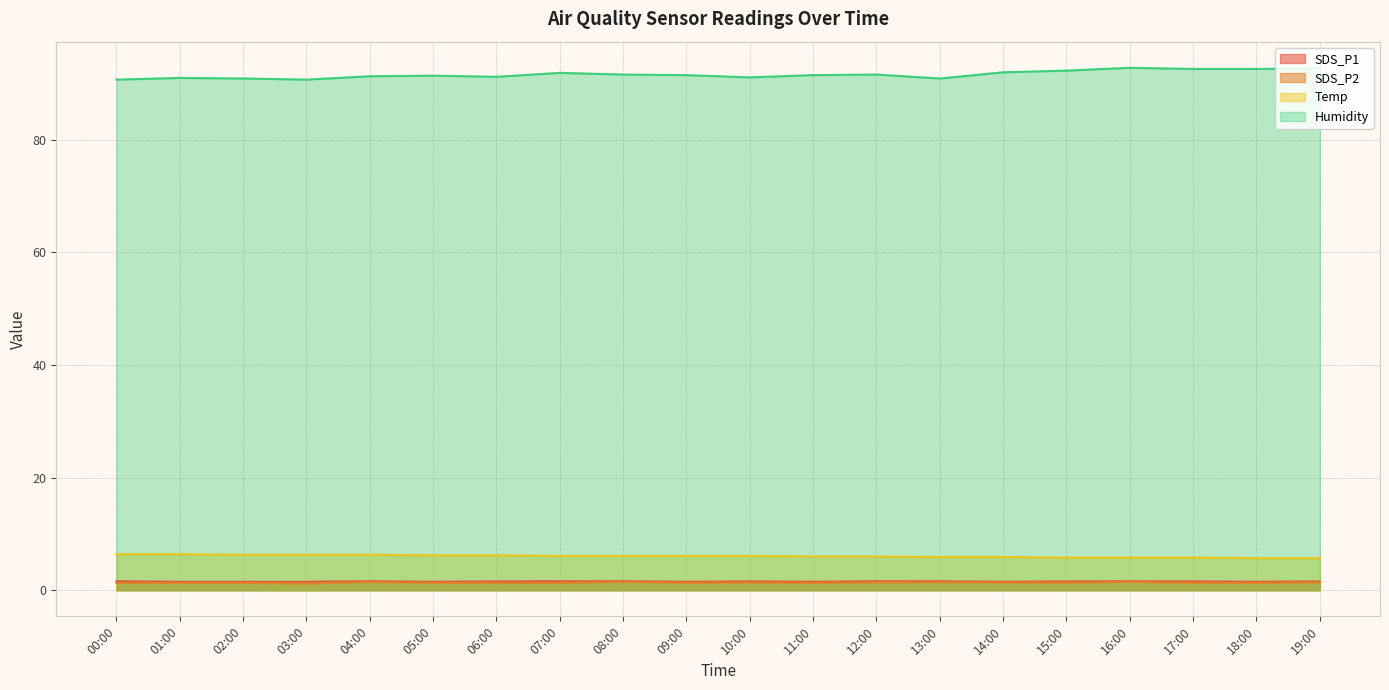

The value of SDS_P2 at 03:00 is 0.7. True or false?

False